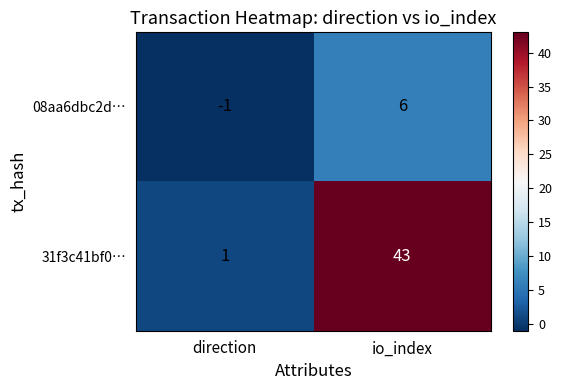

Which series has the widest spread of values?

31f3c41bf0…